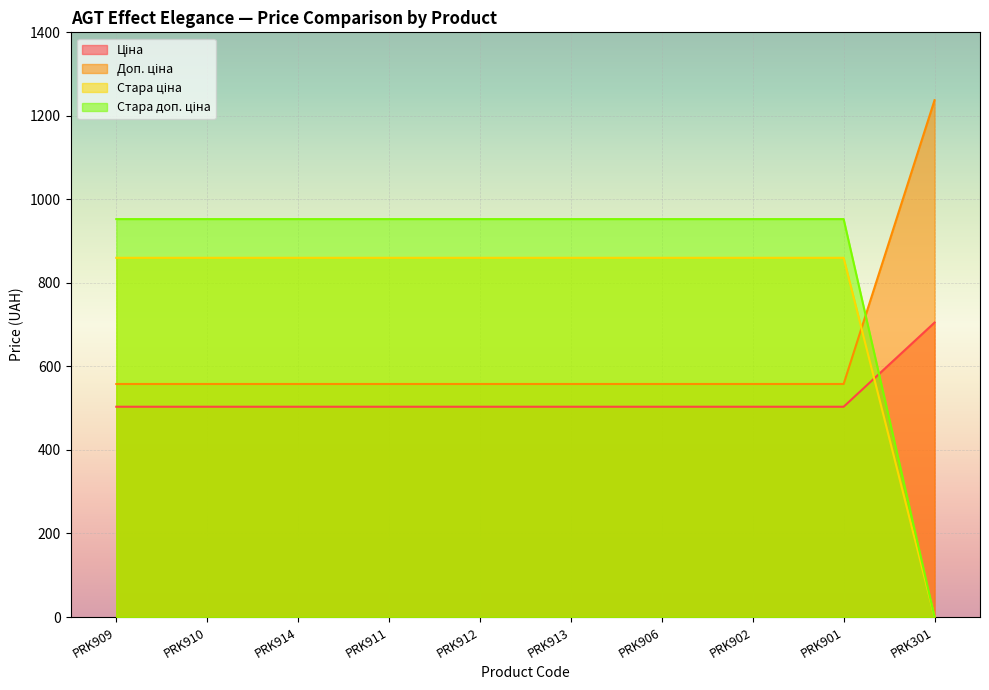

What is the maximum value shown in the chart?

1237.6